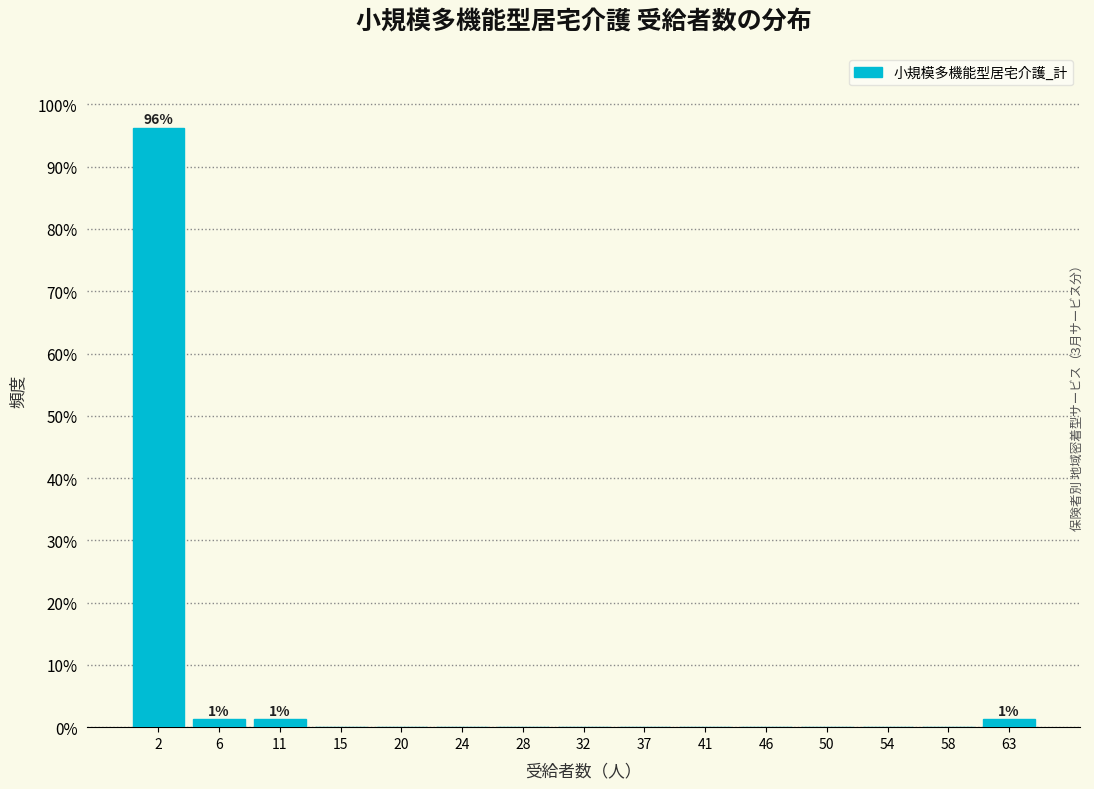

Which range on the x-axis has the tallest bar?

0.0 to 4.5